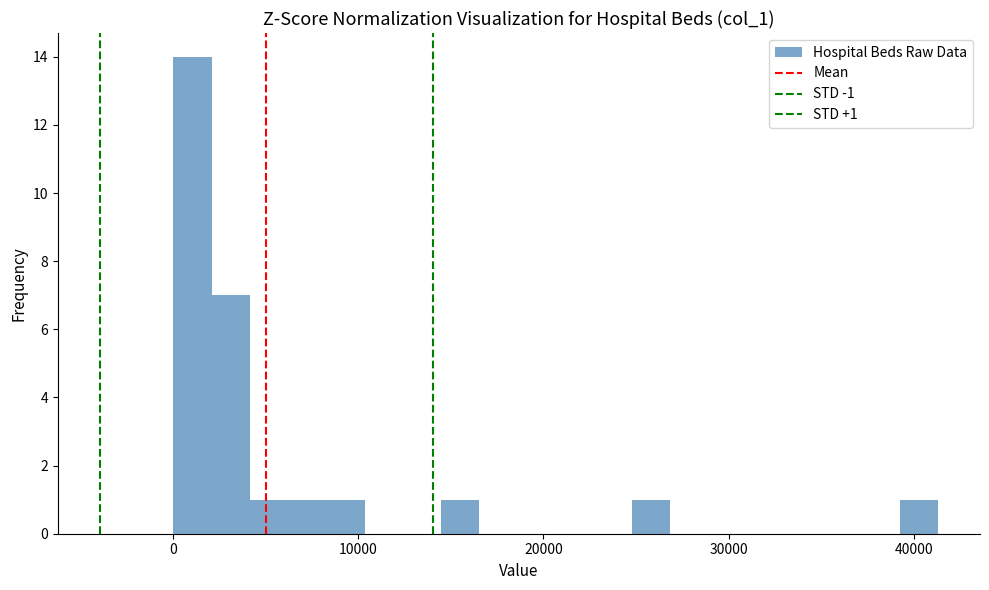

Read against the x-axis, roughly where is the centre of the tallest bar?

1000